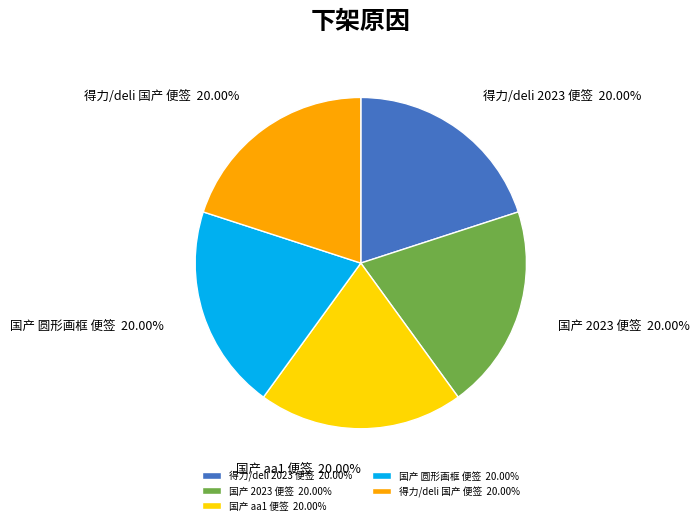

To the nearest percent, what is the combined percentage of 国产 2023 便签 and 得力/deli 2023 便签?

40%